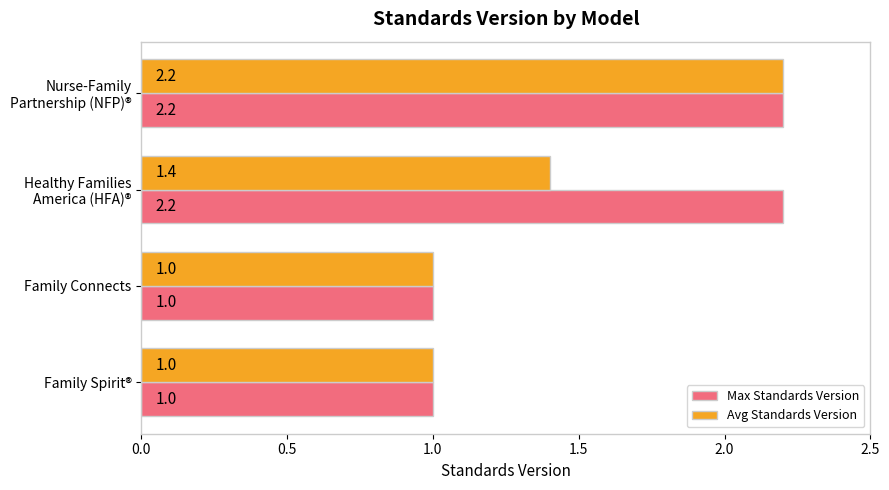

Which series has the largest total across all categories?

Max Standards Version